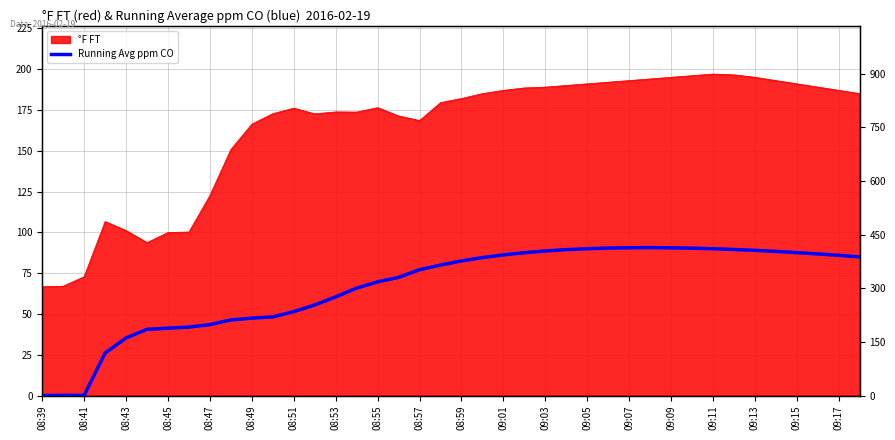

Does the chart have visible grid lines?

Yes